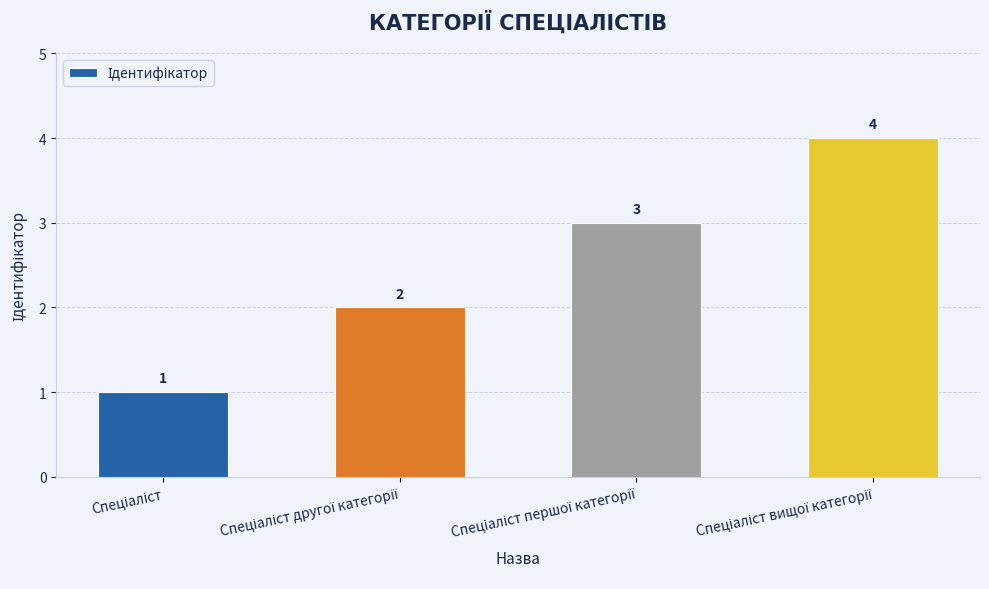

Count the values in the range 2 to 4.

3